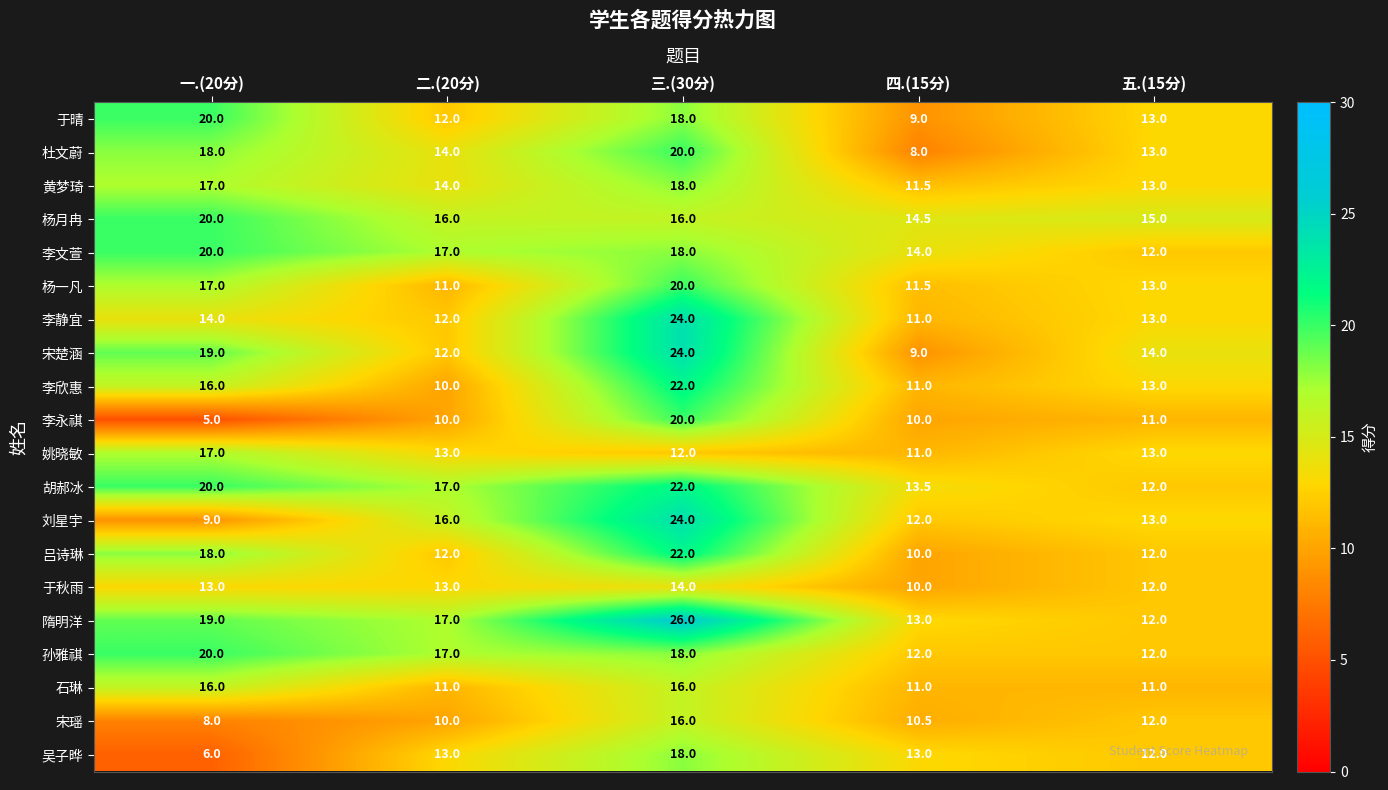

Which label corresponds to the smallest value in the chart?

一.(20分)